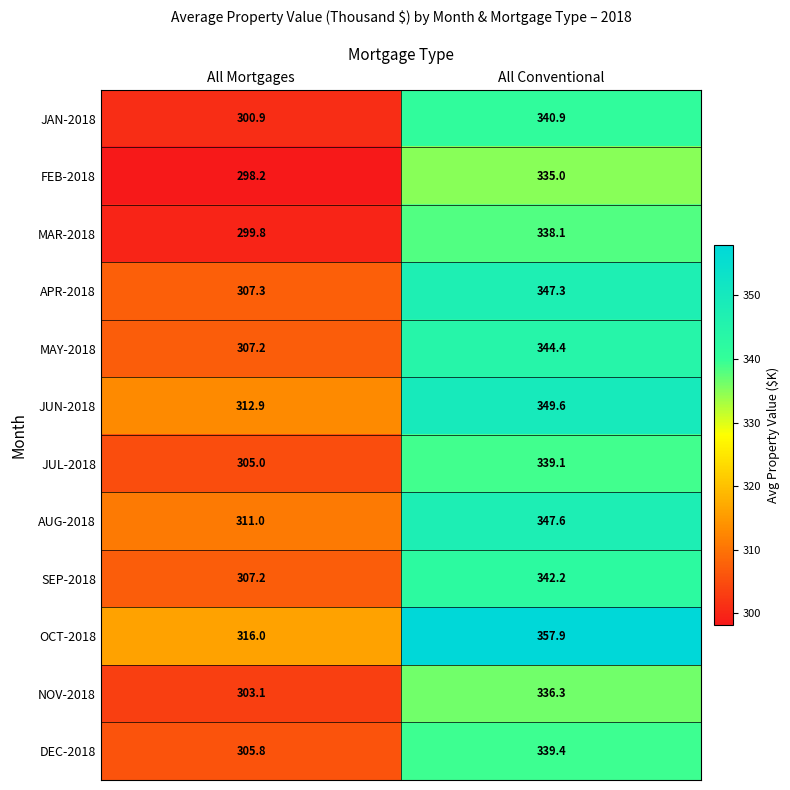

Count the number of data series in this chart.

12